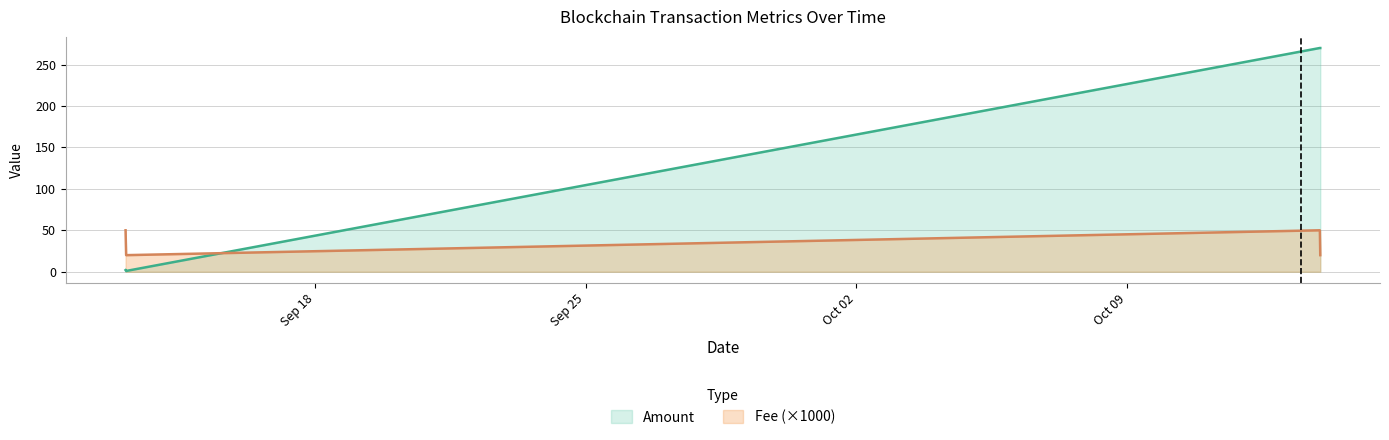

True or false: Fee and Amount intersect in this chart.

True